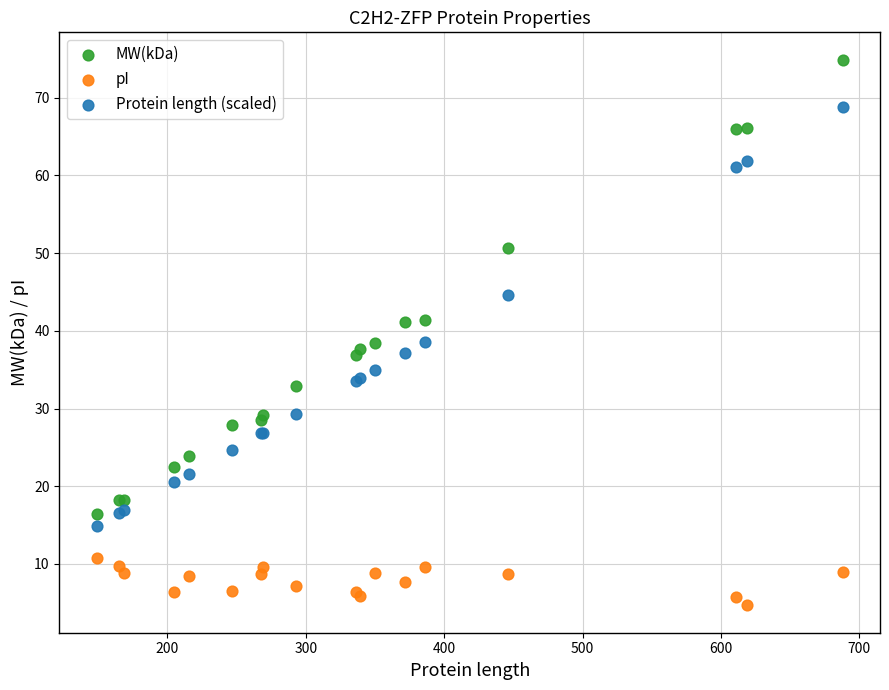

Which series reaches the minimum Y coordinate?

pI